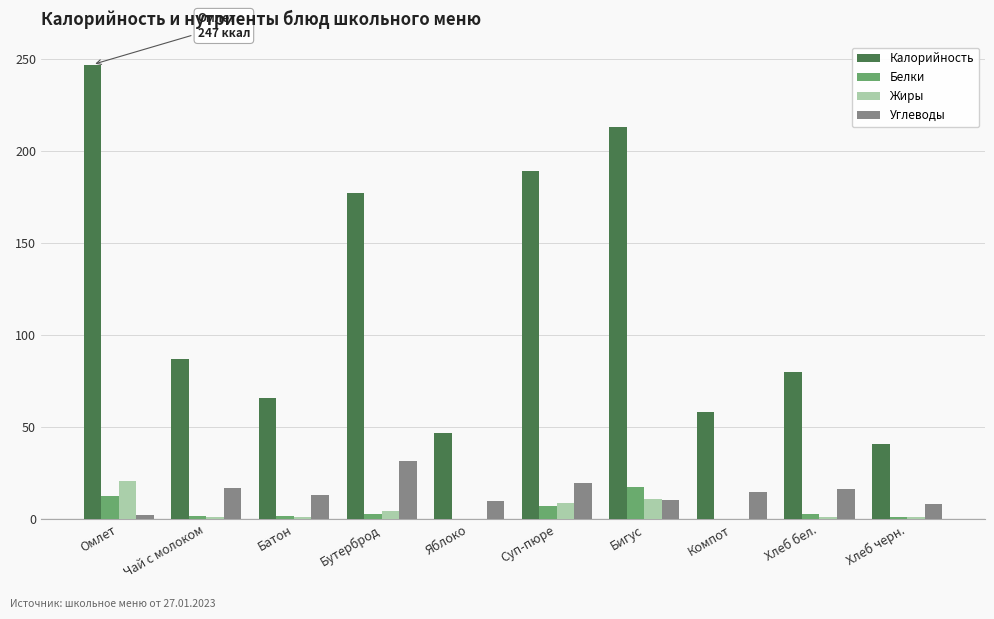

What is the sum of the Углеводы values at Хлеб бел. and Бутерброд?

48.1